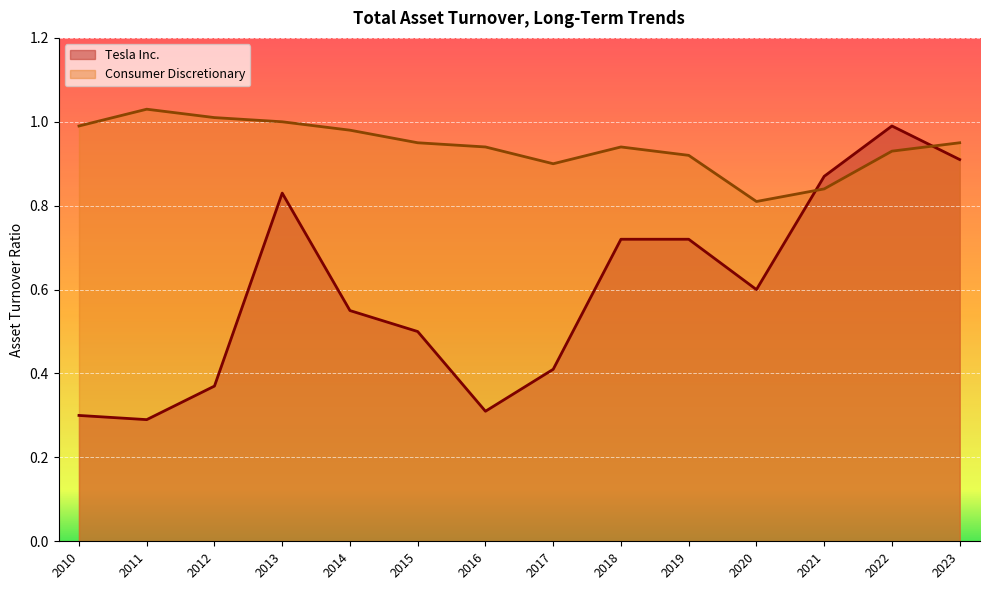

Between which two adjacent categories do Consumer Discretionary and Tesla Inc. first intersect?

2020 and 2021